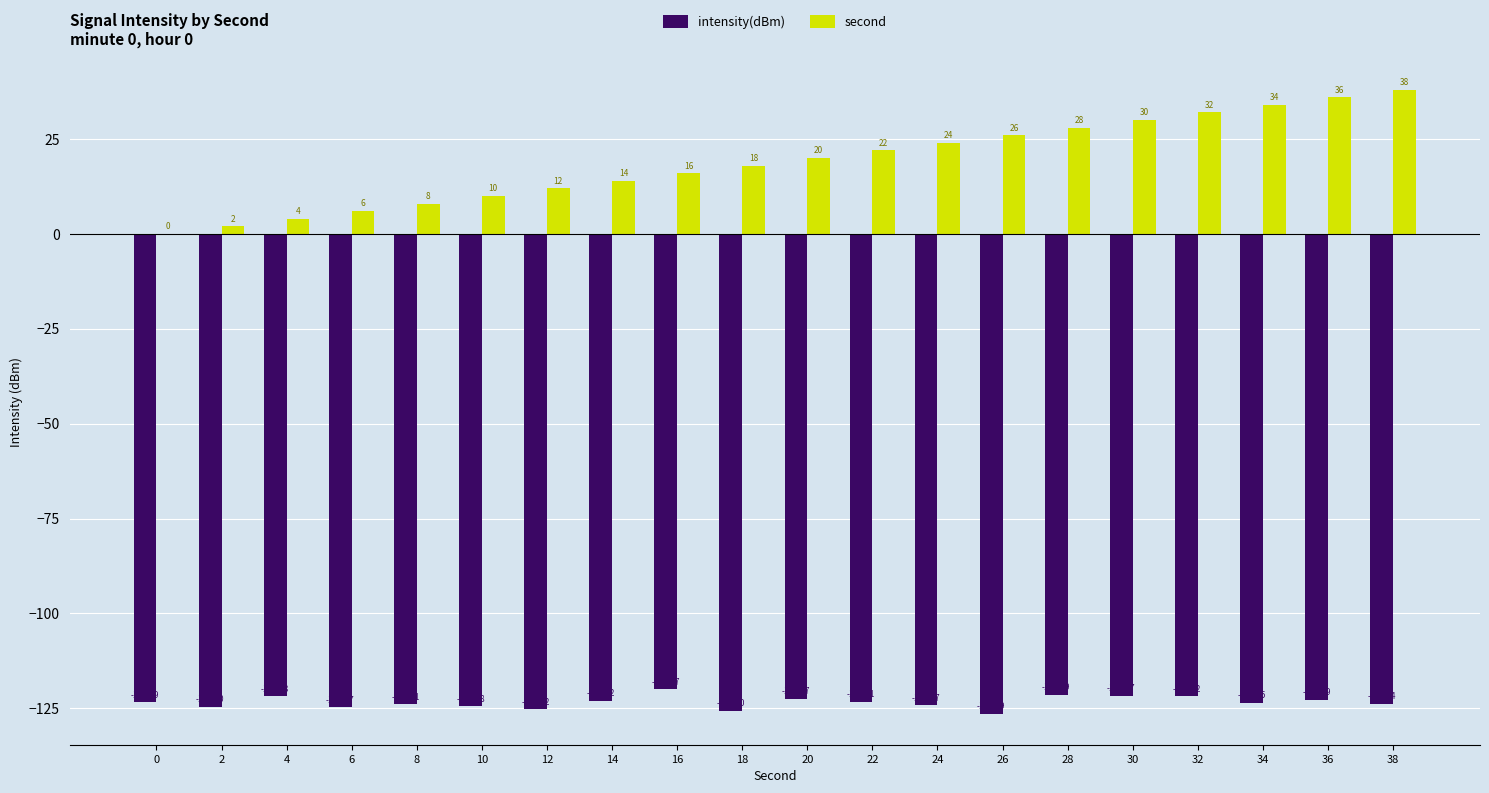

What is the highest value of the second series?

38.0